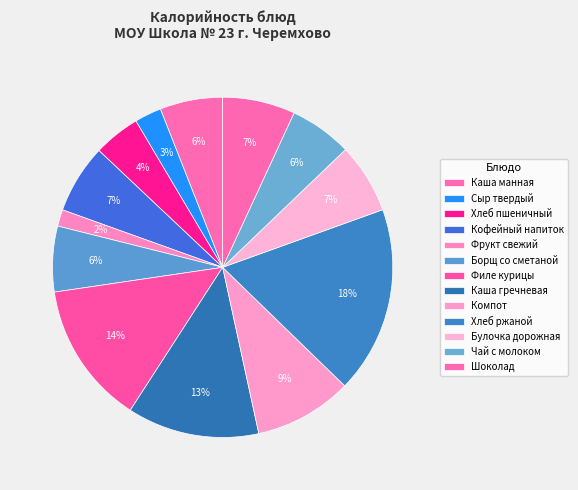

How many segments does this pie chart have?

13